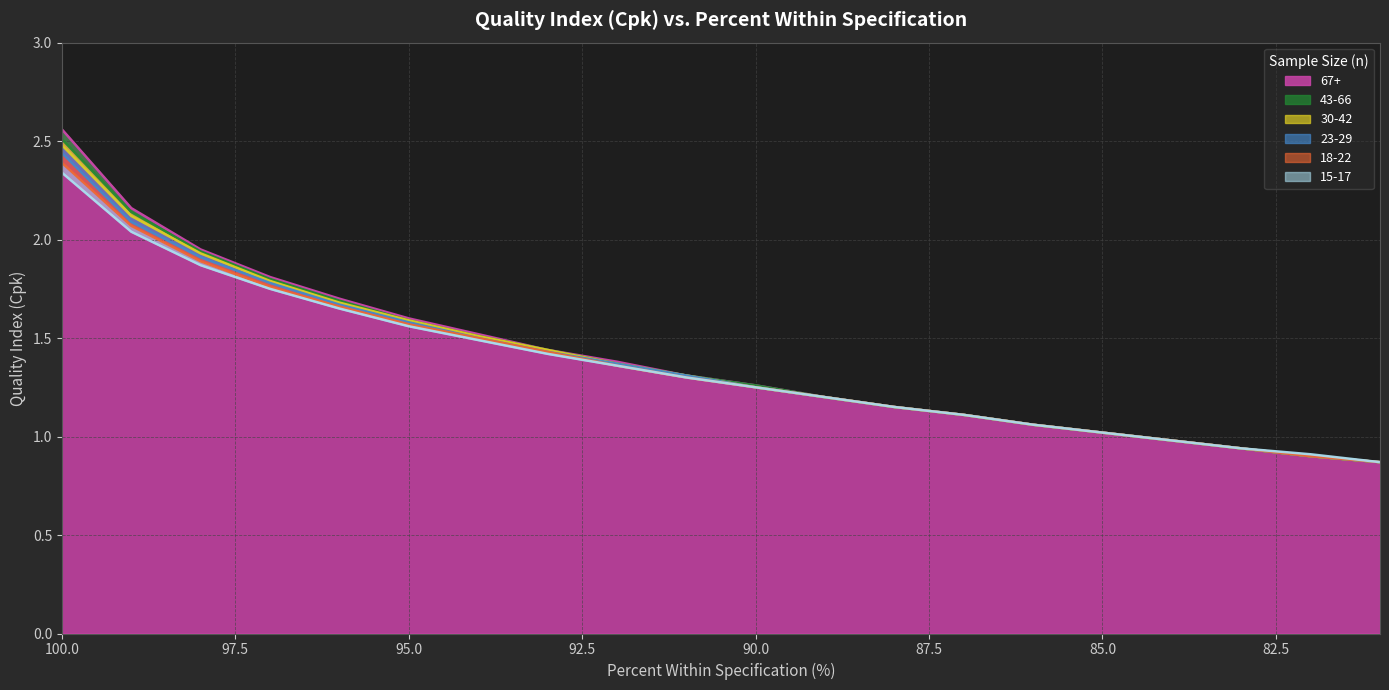

At which label does 67+ reach its peak?

100